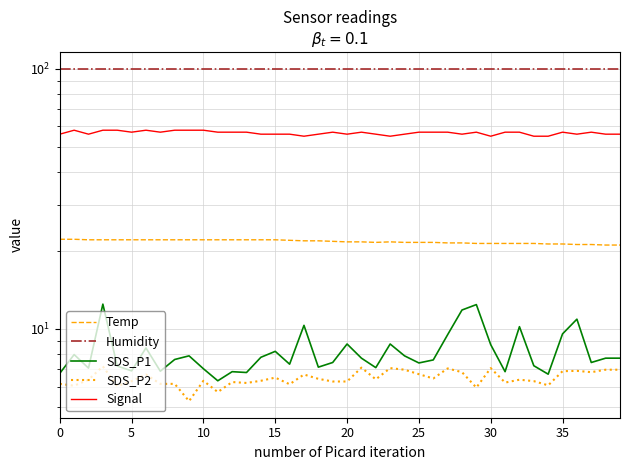

Does the chart have visible grid lines?

Yes